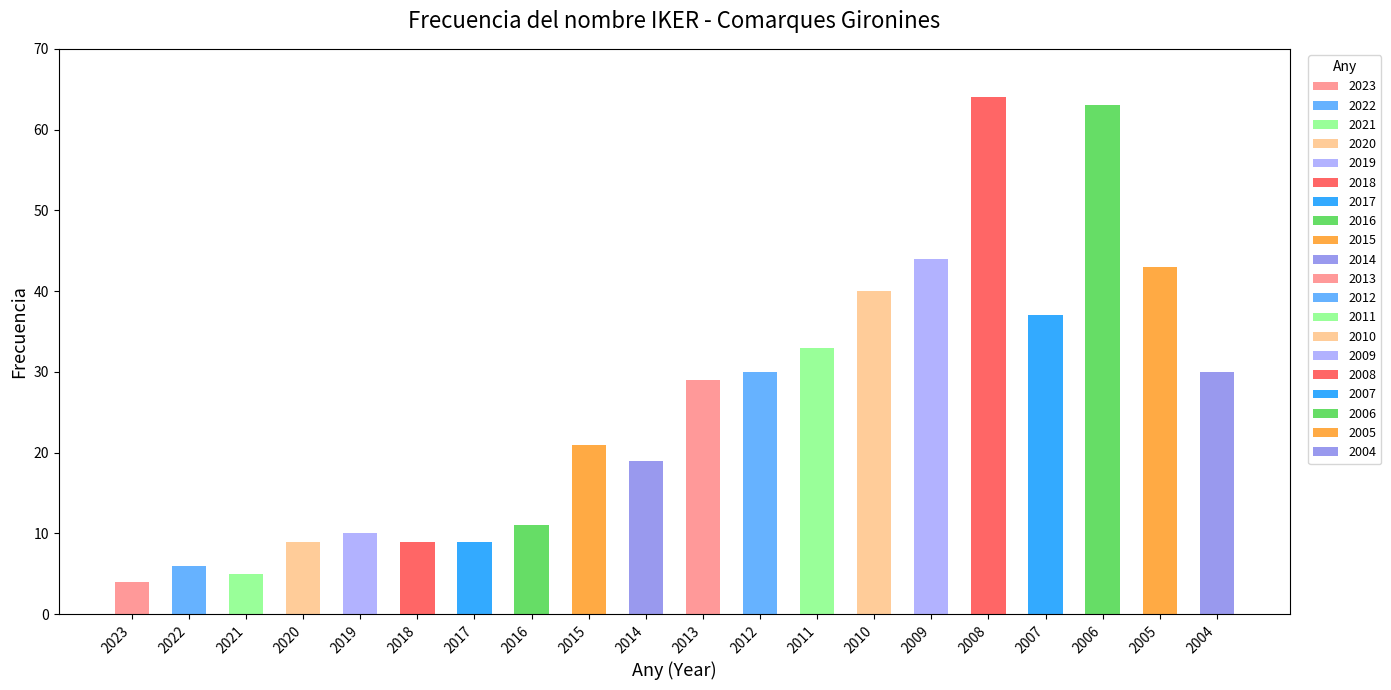

What is the ratio of the value at 2015 to the value at 2022?

3.5